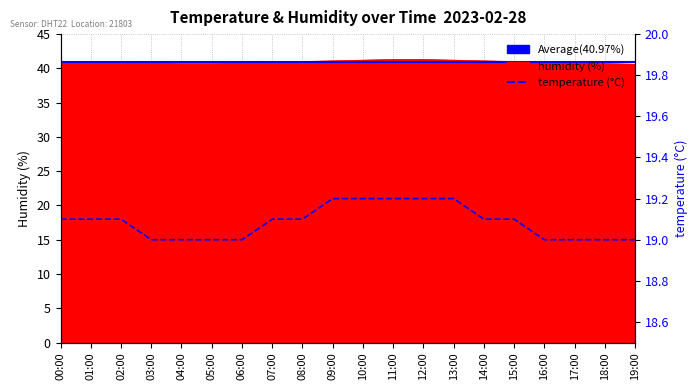

Reading right to left, extract all data points from this chart.

humidity: 19:00=40.6	18:00=40.7	17:00=40.8	16:00=40.9	15:00=41.0	14:00=41.1	13:00=41.2	12:00=41.3	11:00=41.3	10:00=41.2	09:00=41.1	08:00=41.0	07:00=40.9	06:00=40.8	05:00=40.7	04:00=40.7	03:00=40.8	02:00=40.9	01:00=40.9	00:00=41.0
temperature: 19:00=19.0	18:00=19.0	17:00=19.0	16:00=19.0	15:00=19.1	14:00=19.1	13:00=19.2	12:00=19.2	11:00=19.2	10:00=19.2	09:00=19.2	08:00=19.1	07:00=19.1	06:00=19.0	05:00=19.0	04:00=19.0	03:00=19.0	02:00=19.1	01:00=19.1	00:00=19.1